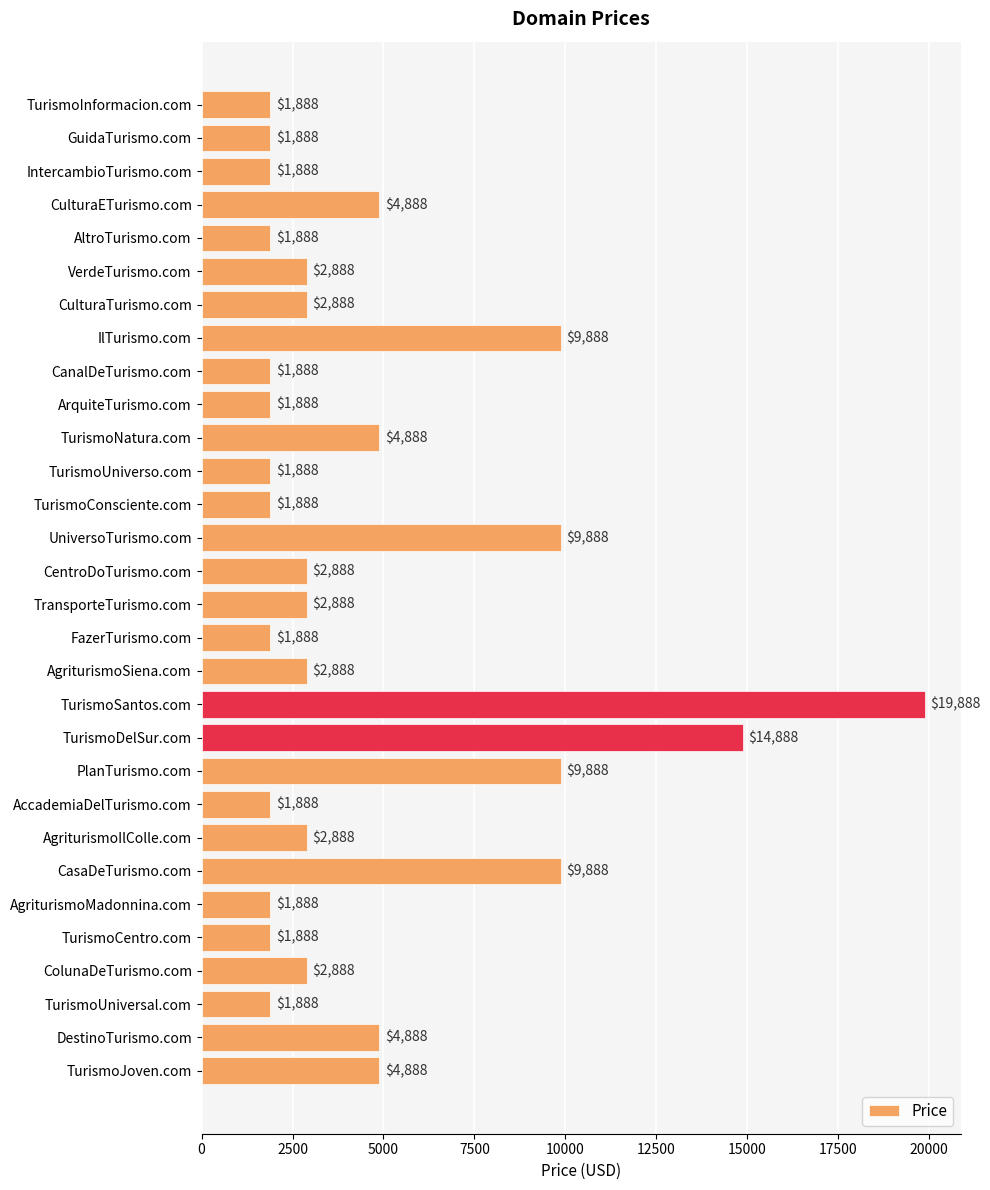

What is the minimum value shown in the chart?

1888